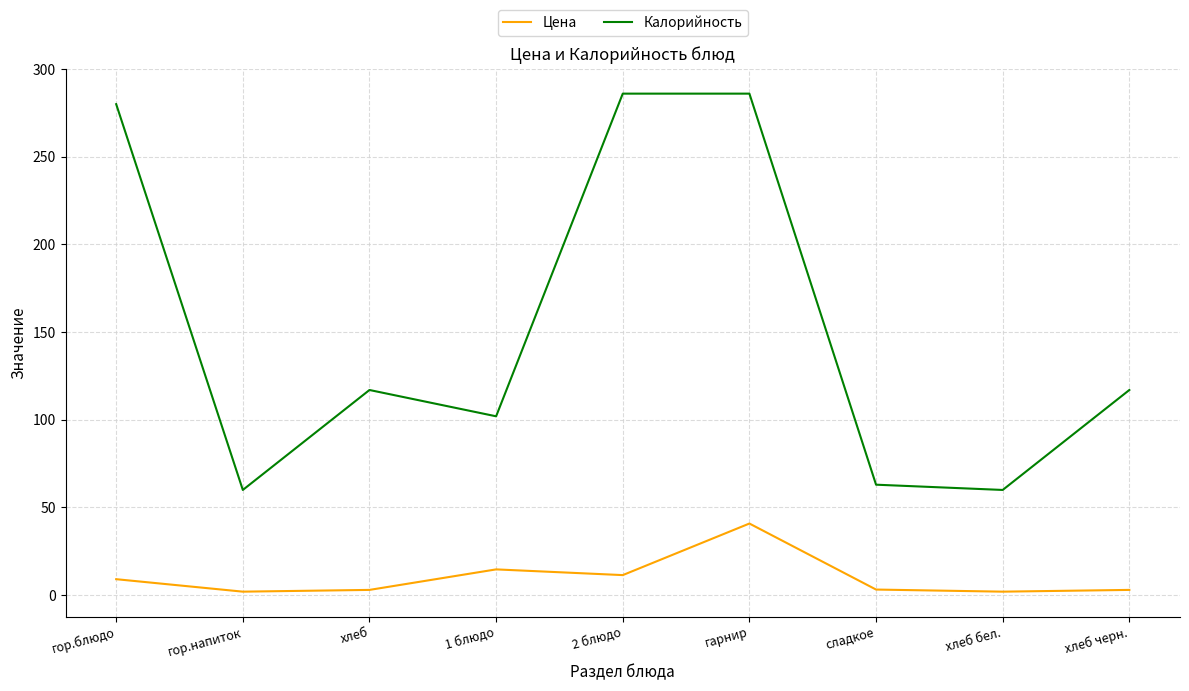

What are all the series names shown in the legend?

Цена, Калорийность